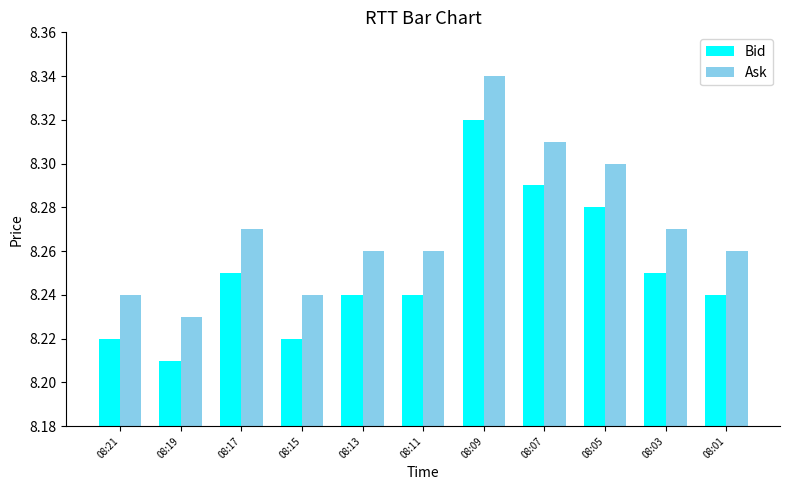

What is the sum of the Bid values at 08:11 and 08:13?

16.5